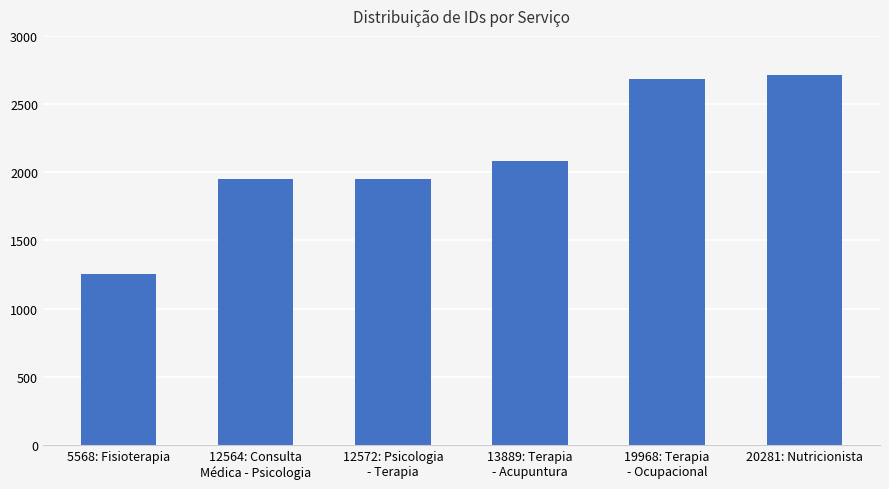

Does the chart contain any negative values?

No